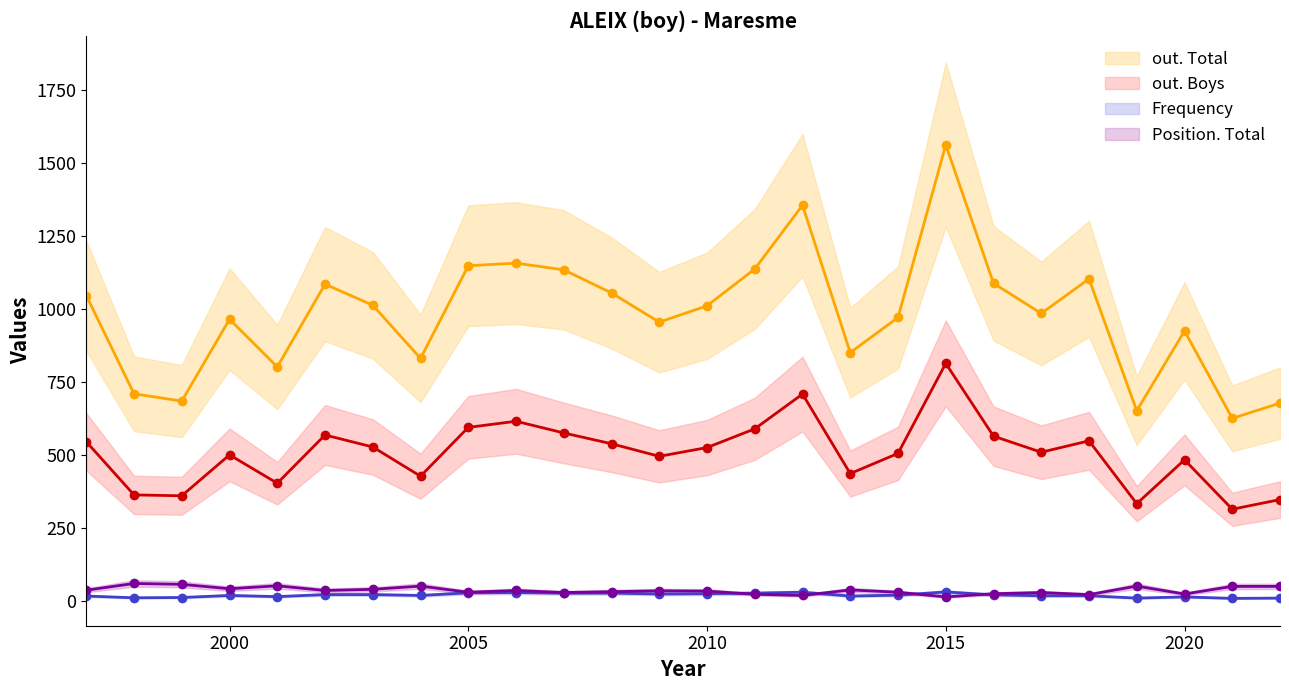

Where is Position. Total nearest to the value 38?

1997